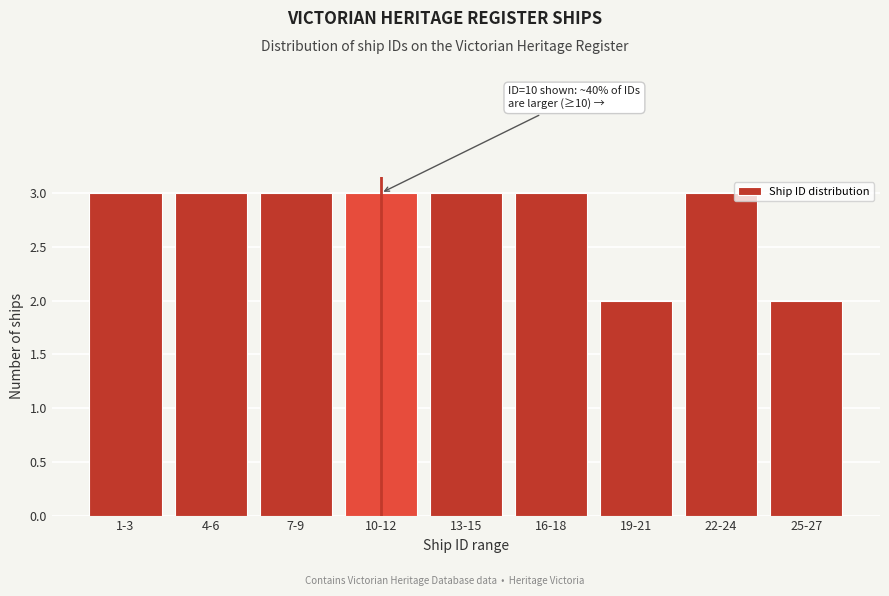

Reading left to right, what are all the values shown in this chart?

3	3	3	3	3	3	2	3	2